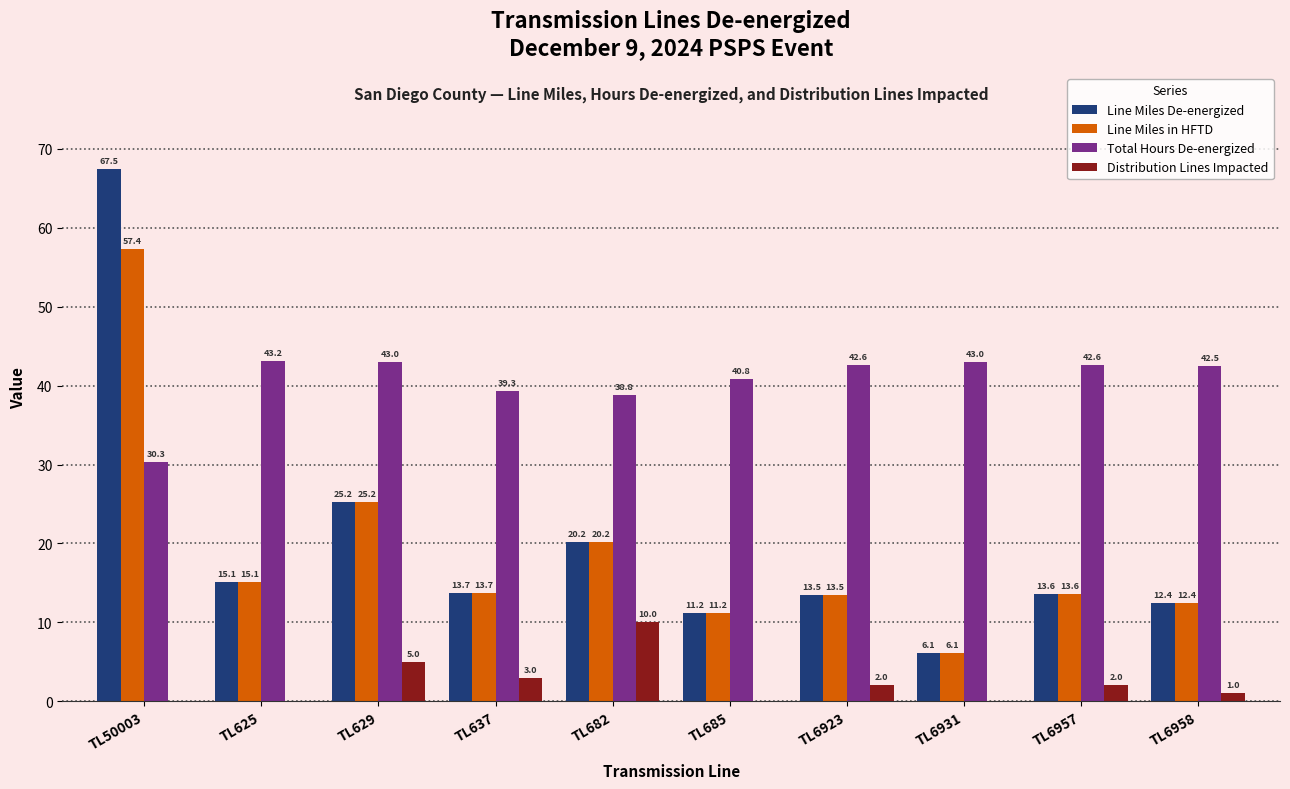

What is the total value across all series at TL6958?

68.3